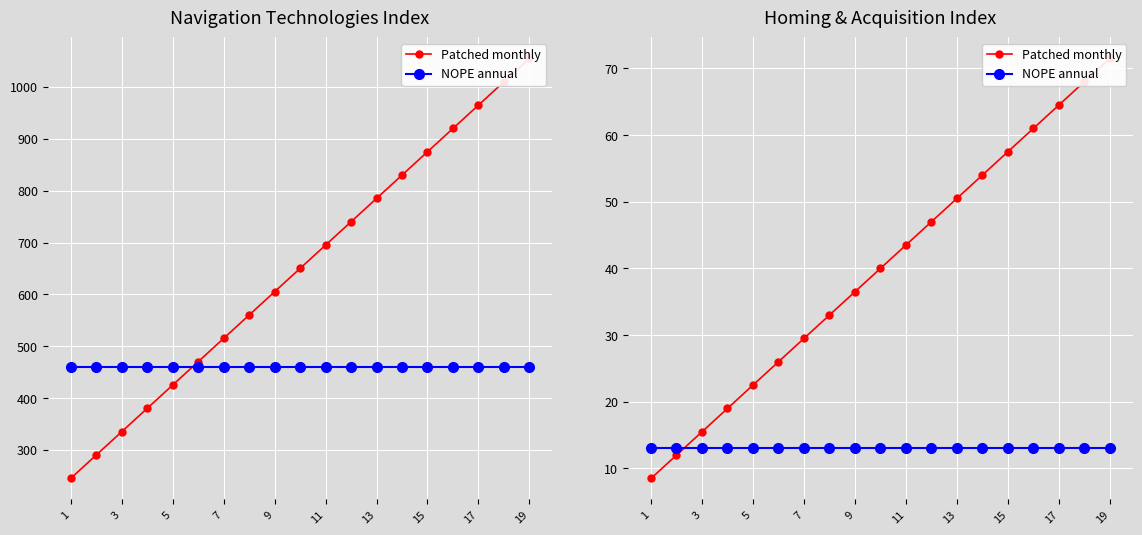

True or false: Patched monthly and NOPE annual intersect in this chart.

True